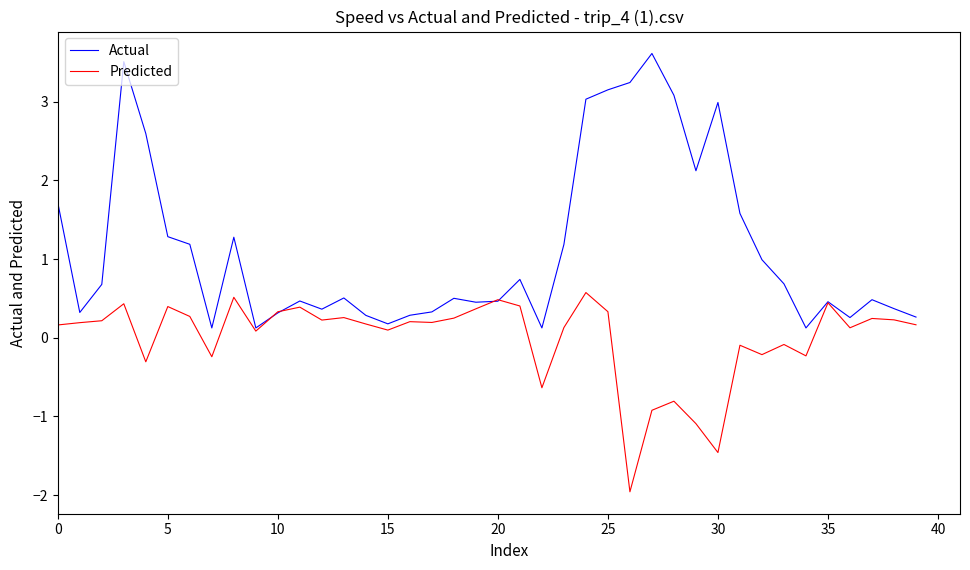

Which series has the largest total across all categories?

Actual